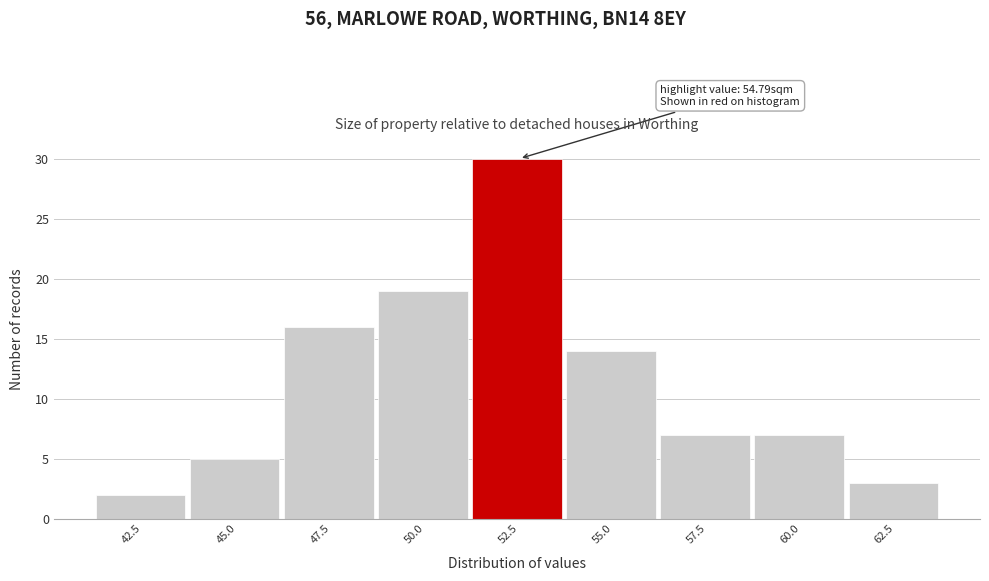

Reading left to right, extract all data points from this chart.

42.5=2	45.0=5	47.5=16	50.0=19	52.5=30	55.0=14	57.5=7	60.0=7	62.5=3